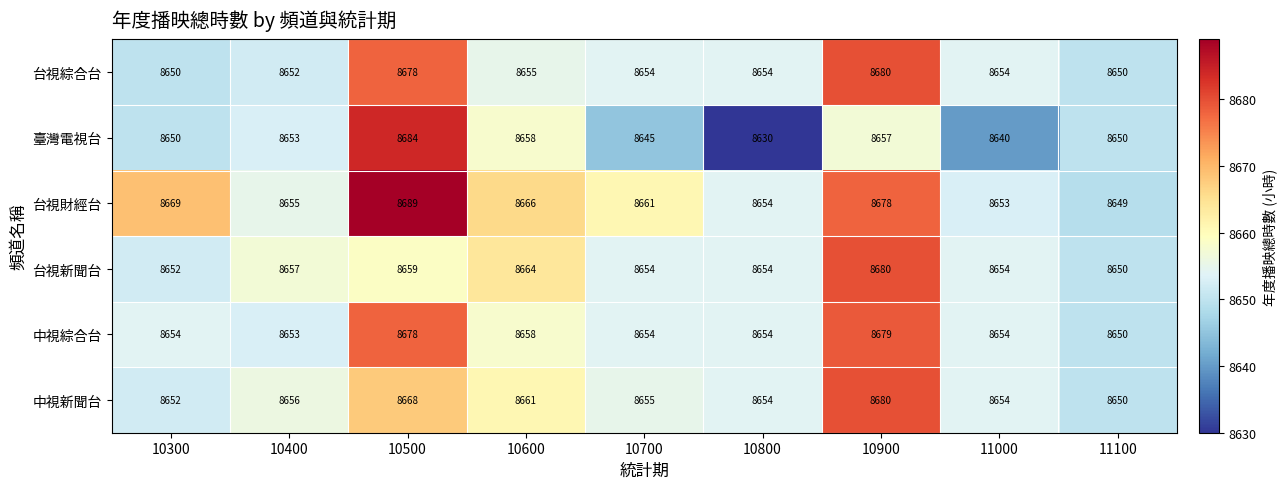

What is the sum of all 台視財經台 values?

77974